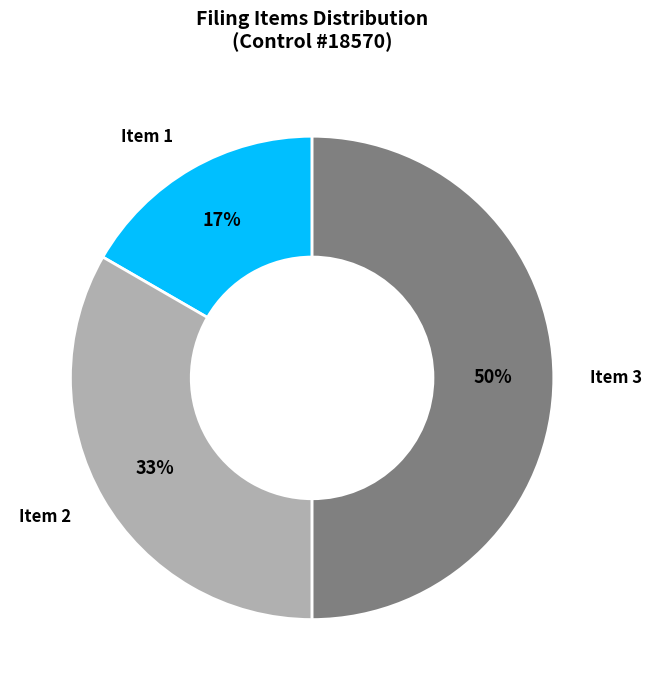

To the nearest percent, what is the average slice percentage?

33%